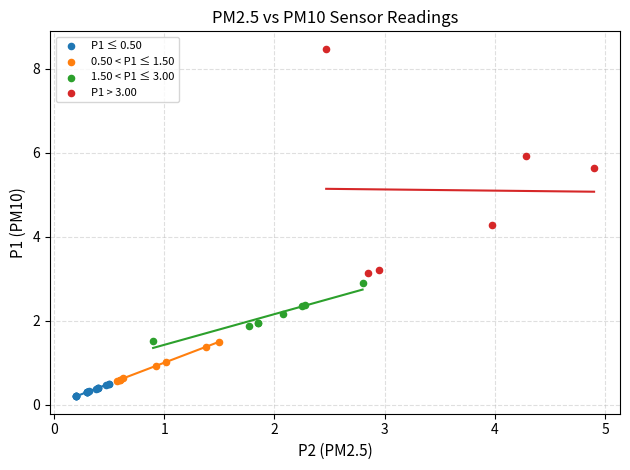

What are all the series names shown in the legend?

P1 ≤ 0.50, 0.50 < P1 ≤ 1.50, 1.50 < P1 ≤ 3.00, P1 > 3.00